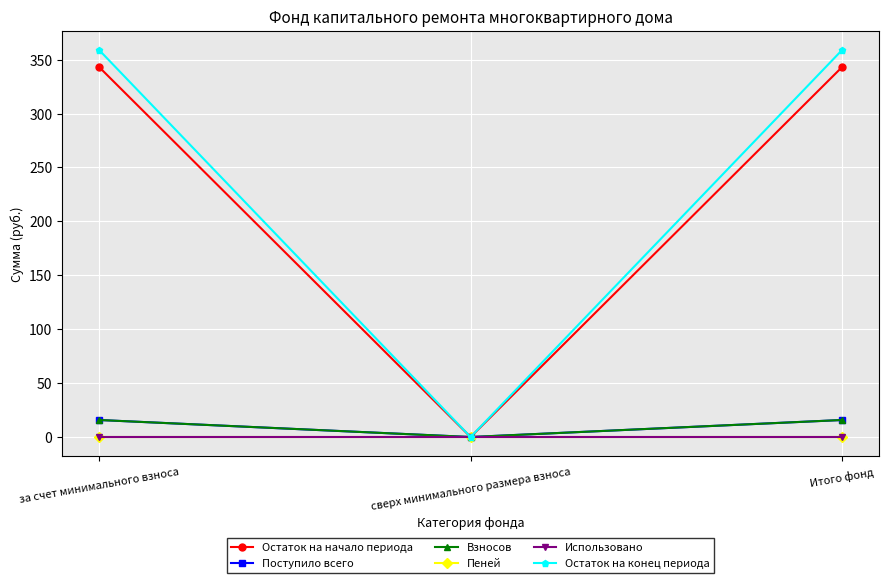

What is the label of the 1st point from the right?

Итого фонд